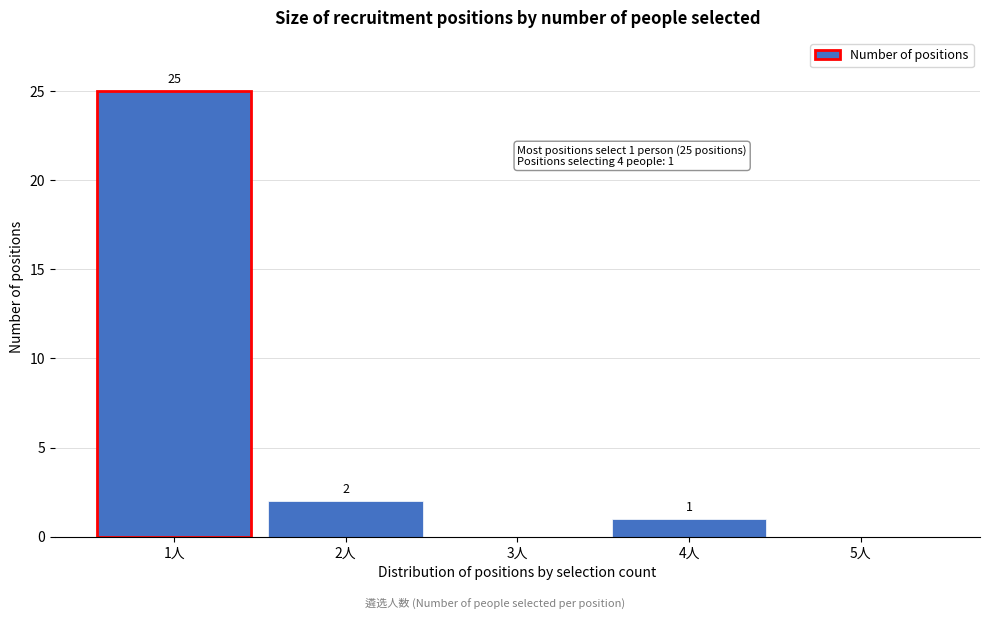

Which range on the x-axis has the tallest bar?

0.5 to 1.5